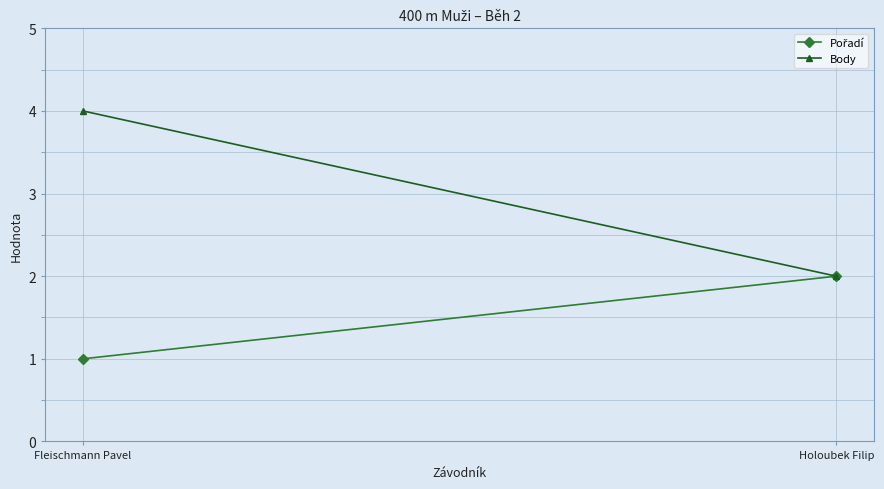

What is the maximum value shown in the chart?

4